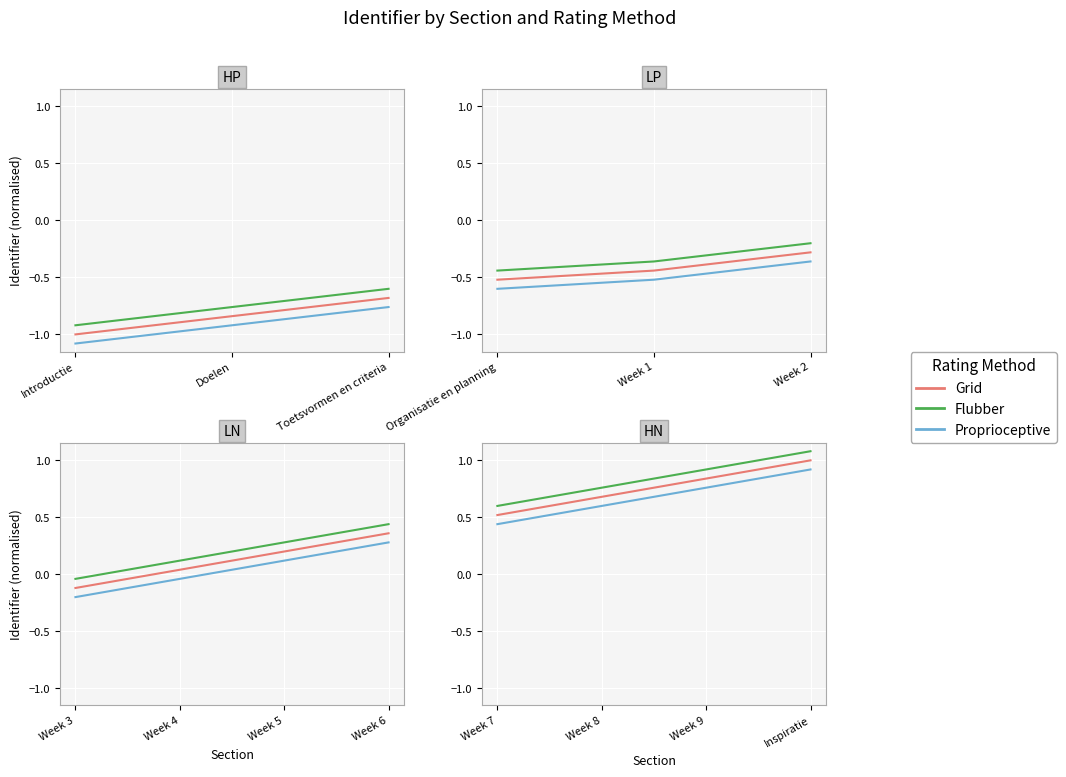

What is the difference between the highest and lowest values at Week 7?

0.2